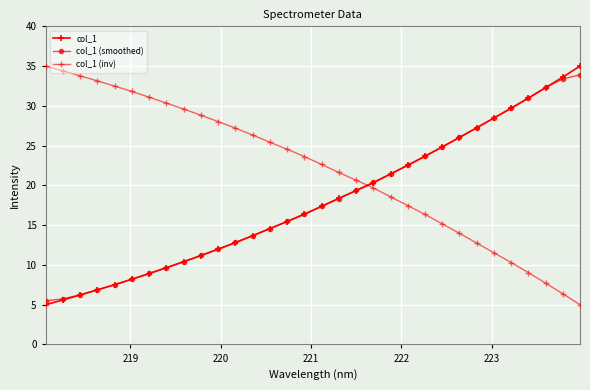

Does the chart have visible grid lines?

Yes